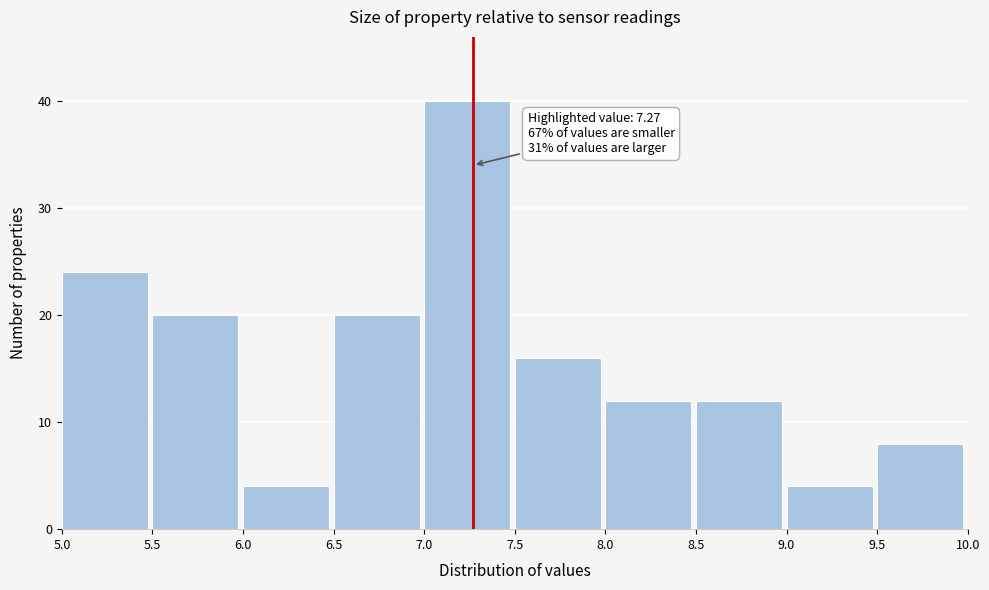

Which range on the x-axis has the tallest bar?

7.0 to 7.5